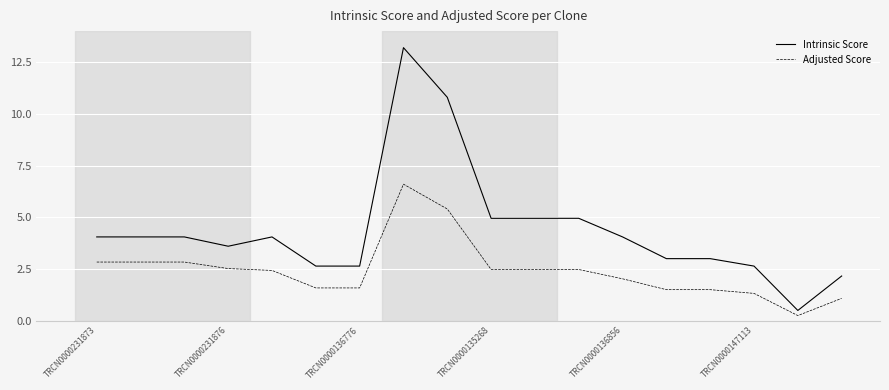

Is this an area chart (filled region under the line)?

No